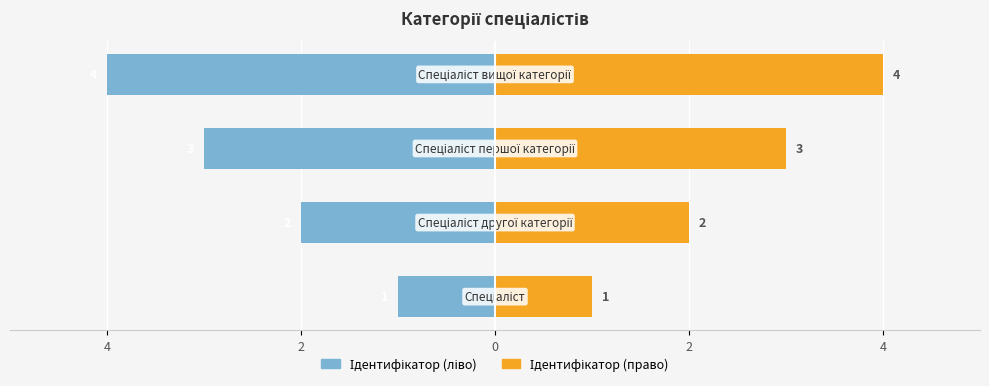

What is the sum of all Ідентифікатор (ліво) values?

-10